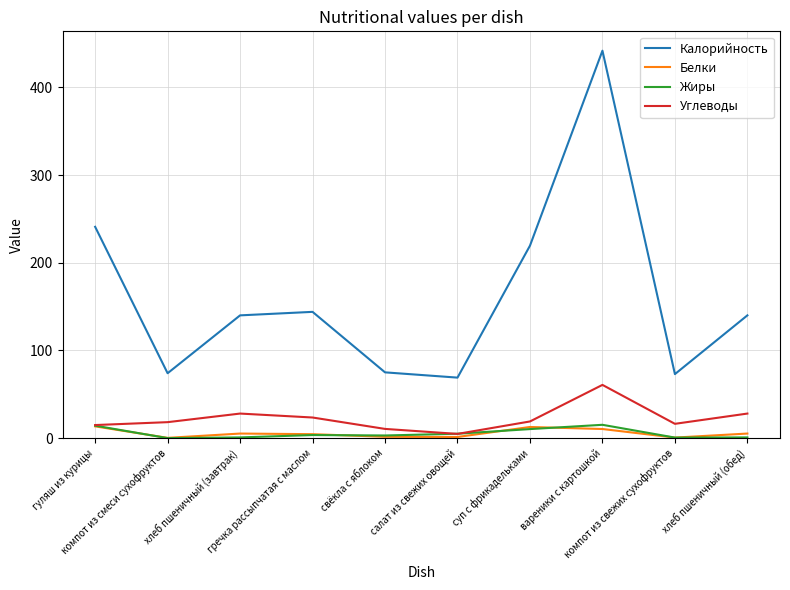

True or false: Жиры and Калорийность intersect in this chart.

False